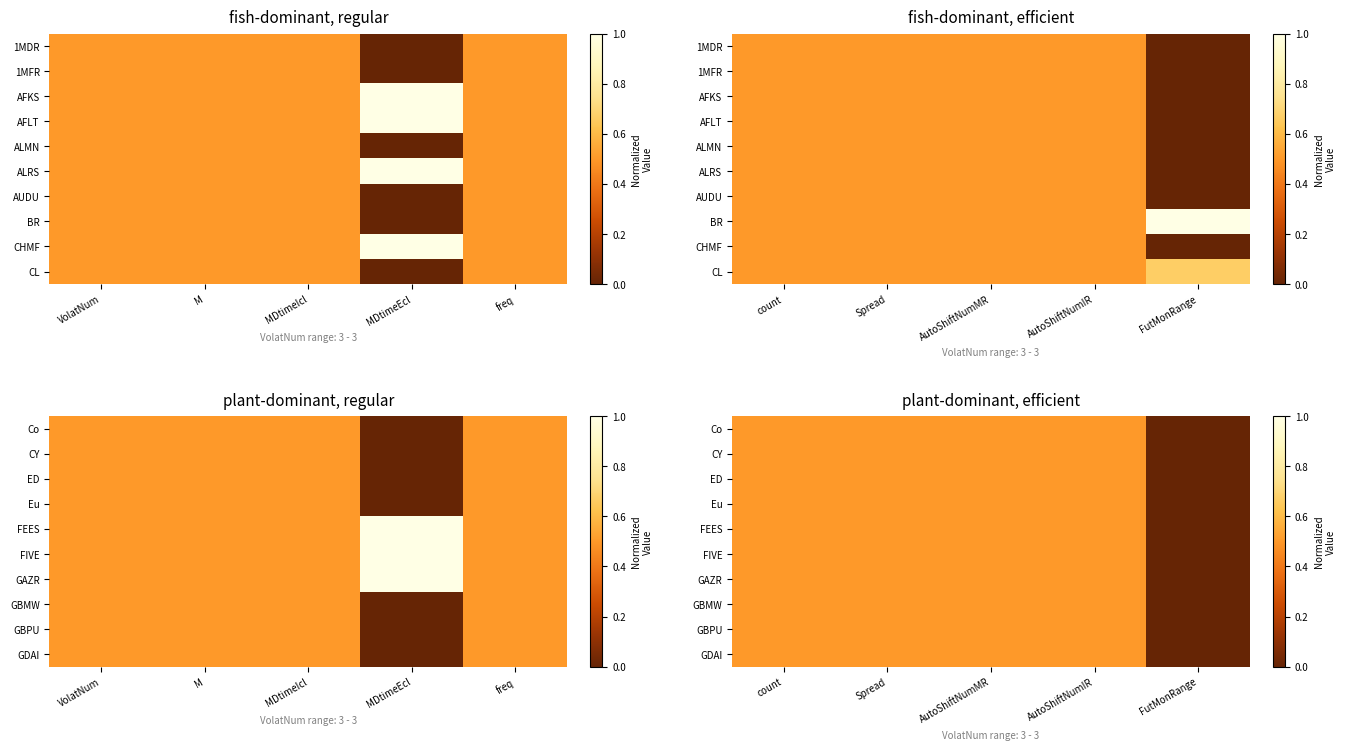

What is the sum of the FEES values at count and AutoShiftNumMR?

1.0